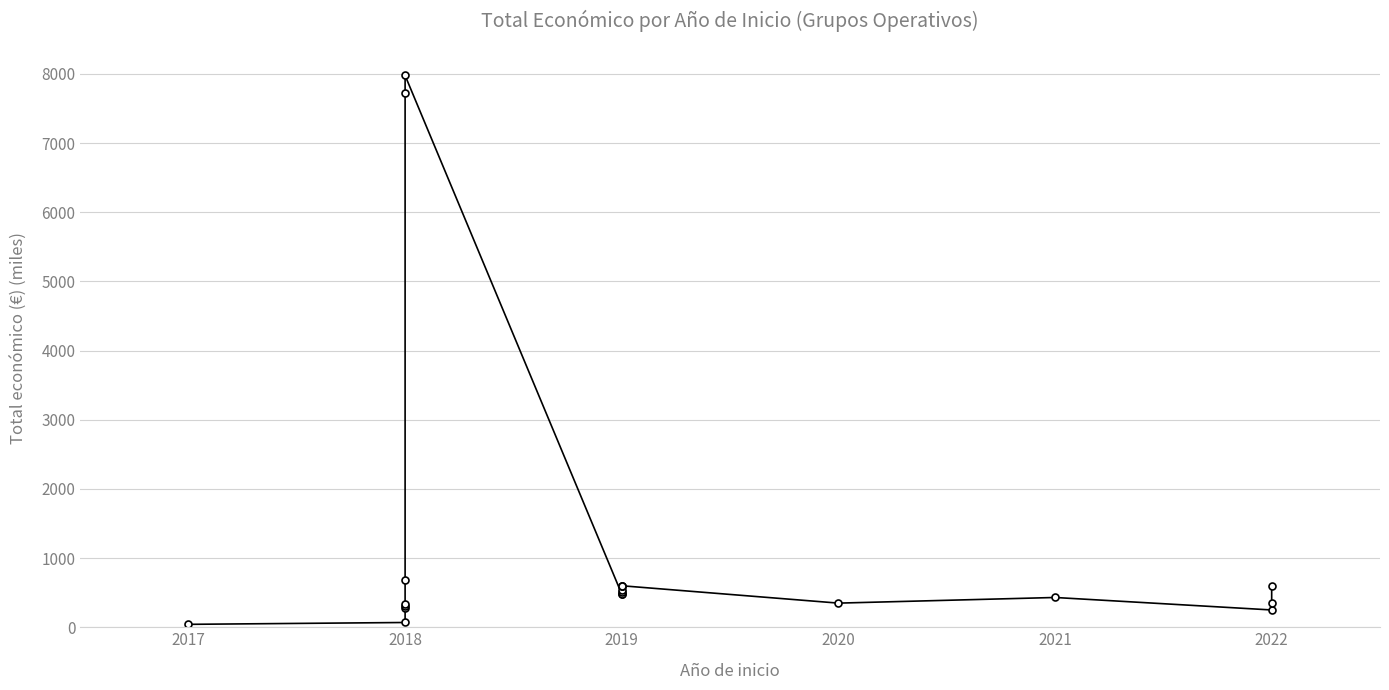

True or false: the data shows 4296.5 at 2018.

False